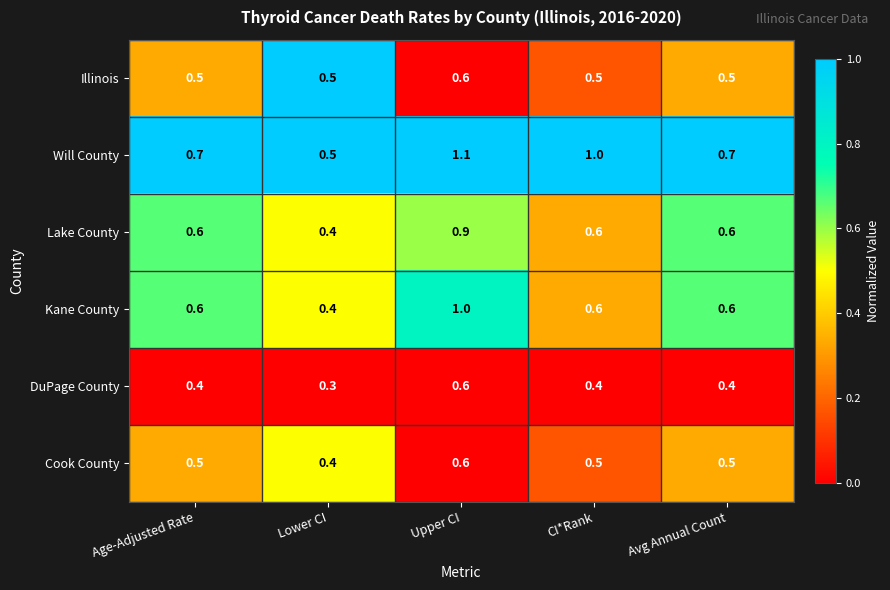

Reading right to left, list all the values displayed in this chart.

Illinois: 0.5	0.5	0.6	0.5	0.5
Will County: 0.7	1.0	1.1	0.5	0.7
Lake County: 0.6	0.6	0.9	0.4	0.6
Kane County: 0.6	0.6	1.0	0.4	0.6
DuPage County: 0.4	0.4	0.6	0.3	0.4
Cook County: 0.5	0.5	0.6	0.4	0.5